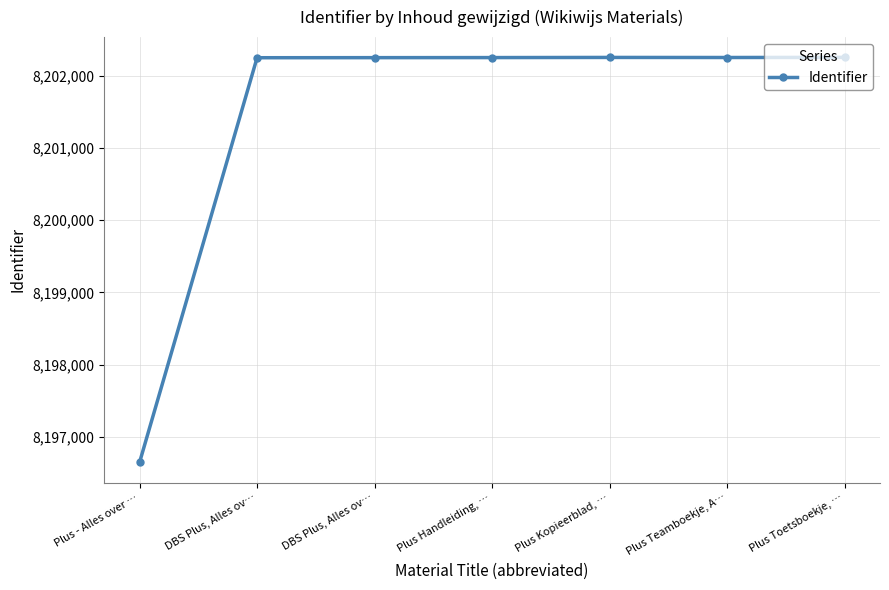

Which has a higher value, Plus Teamboekje, A… or Plus - Alles over …?

Plus Teamboekje, A…